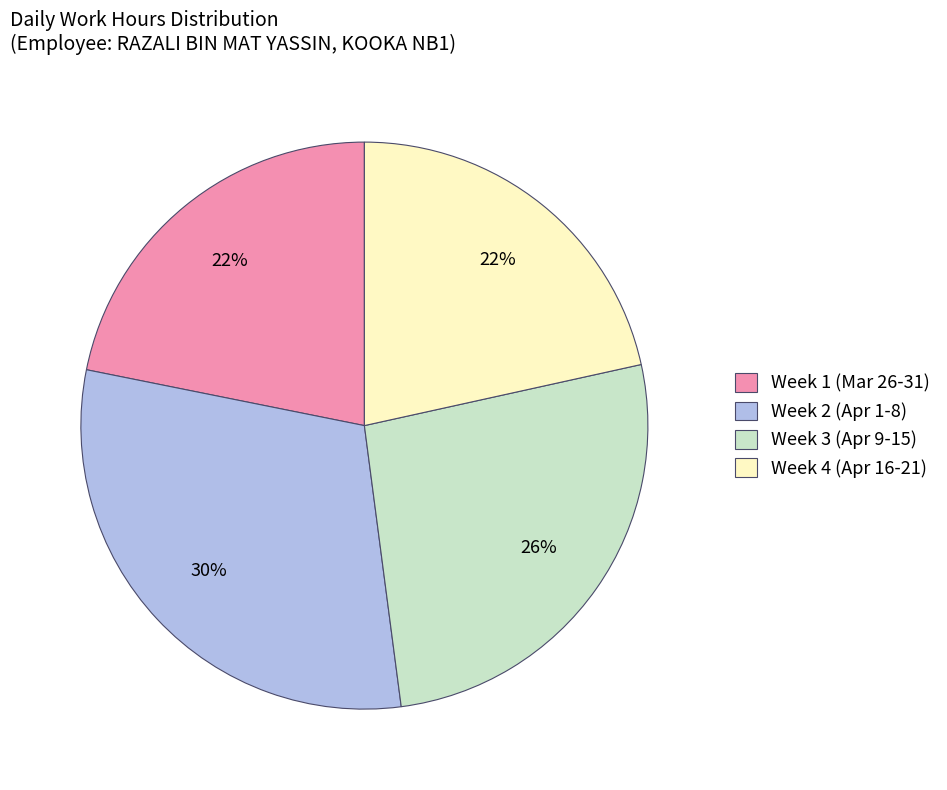

What is the ratio of the value at Week 4 (Apr 16-21) to the value at Week 2 (Apr 1-8)?

0.7